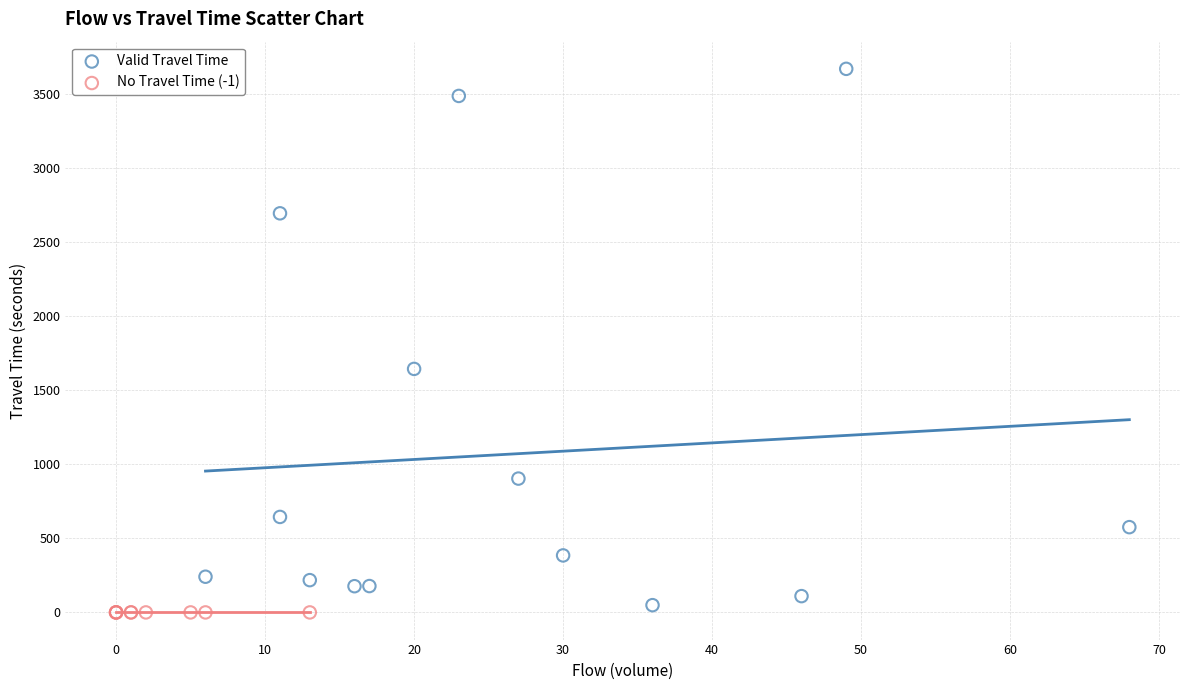

Which series contains the highest Y value?

Valid Travel Time